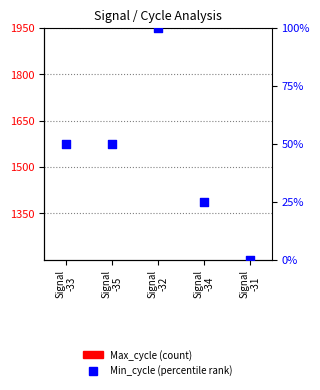

At how many categories does at least one series exceed 92?

1